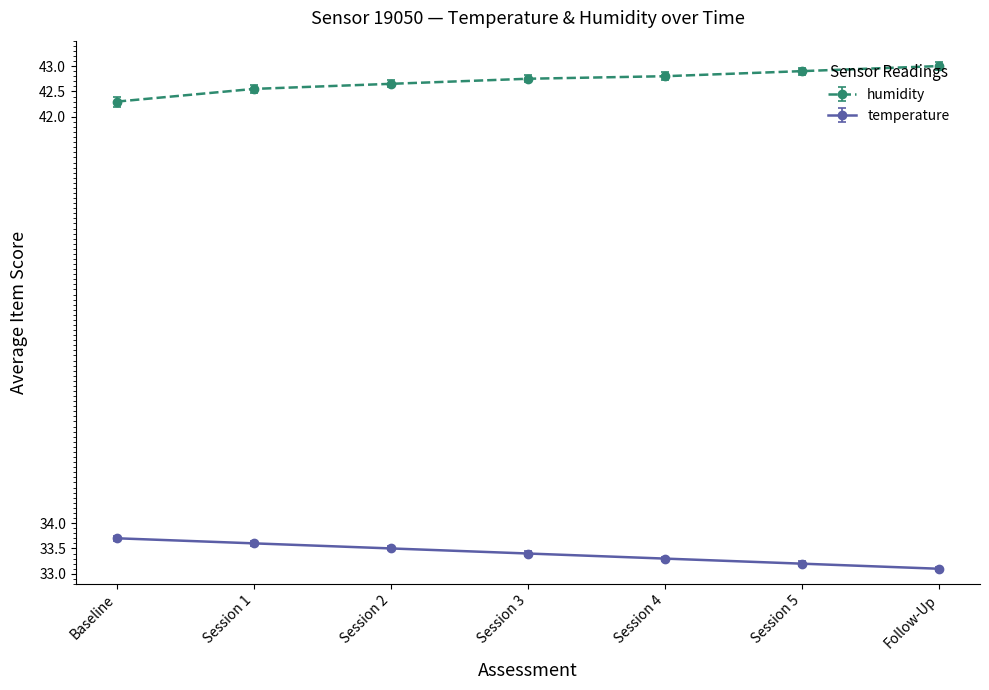

What is the difference between the highest and lowest values at Follow-Up?

9.9